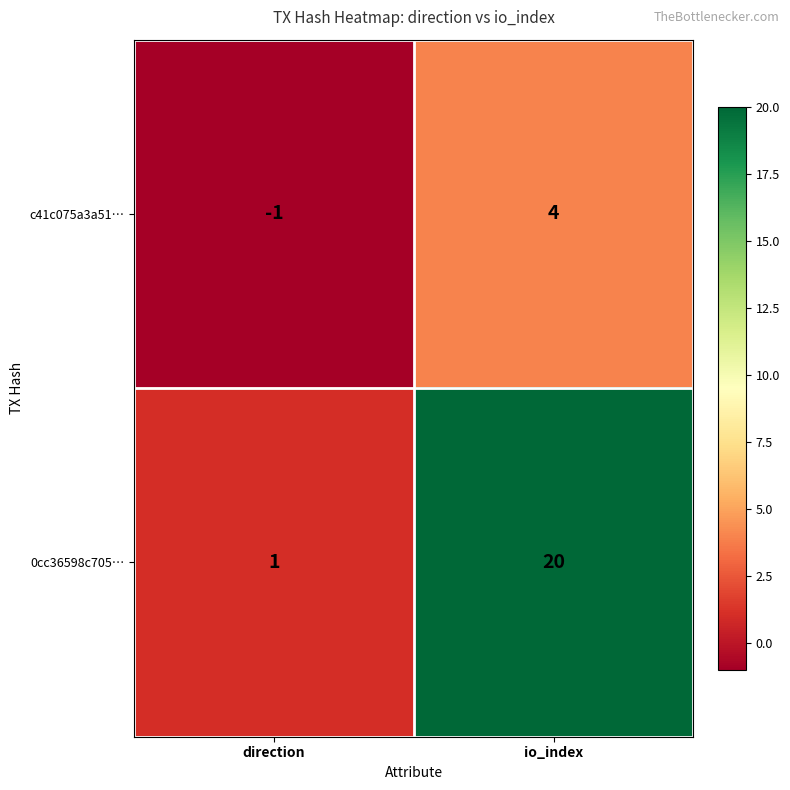

What is the difference between the 0cc36598c705… values at io_index and direction?

19